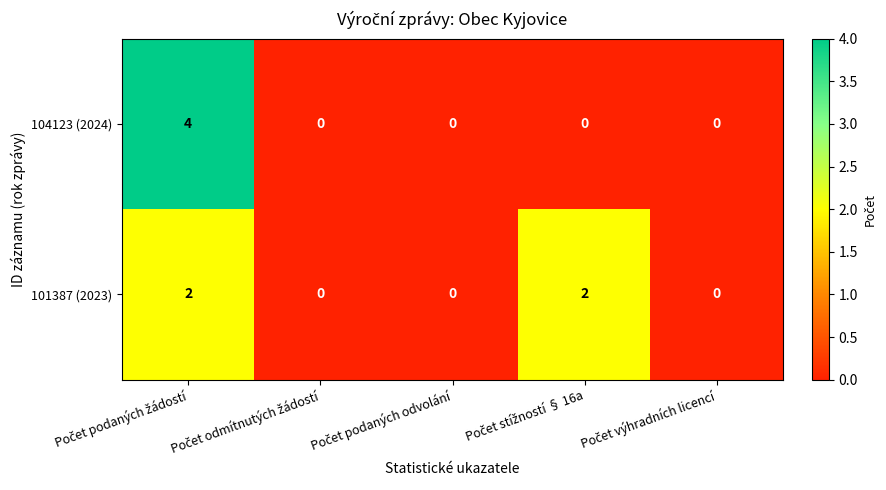

Which series has the largest range (max minus min)?

104123 (2024)